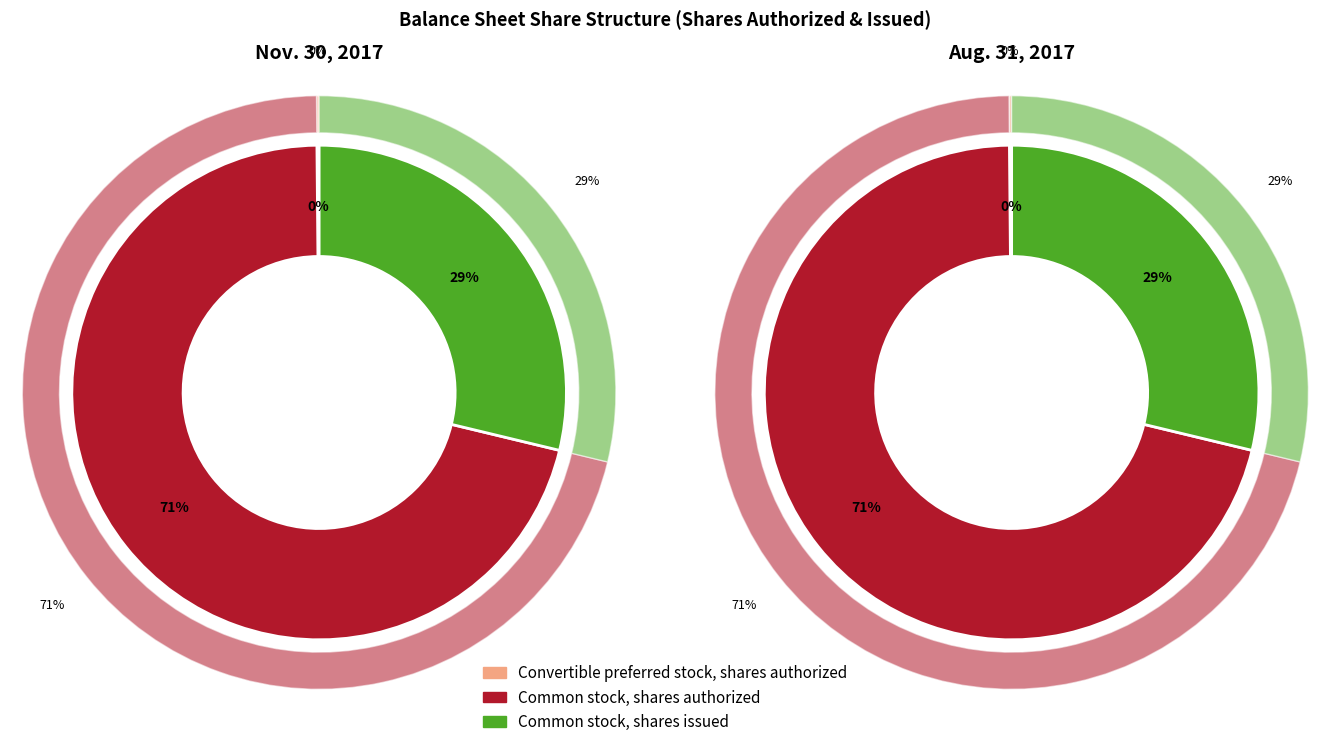

How many segments does this pie chart have?

3